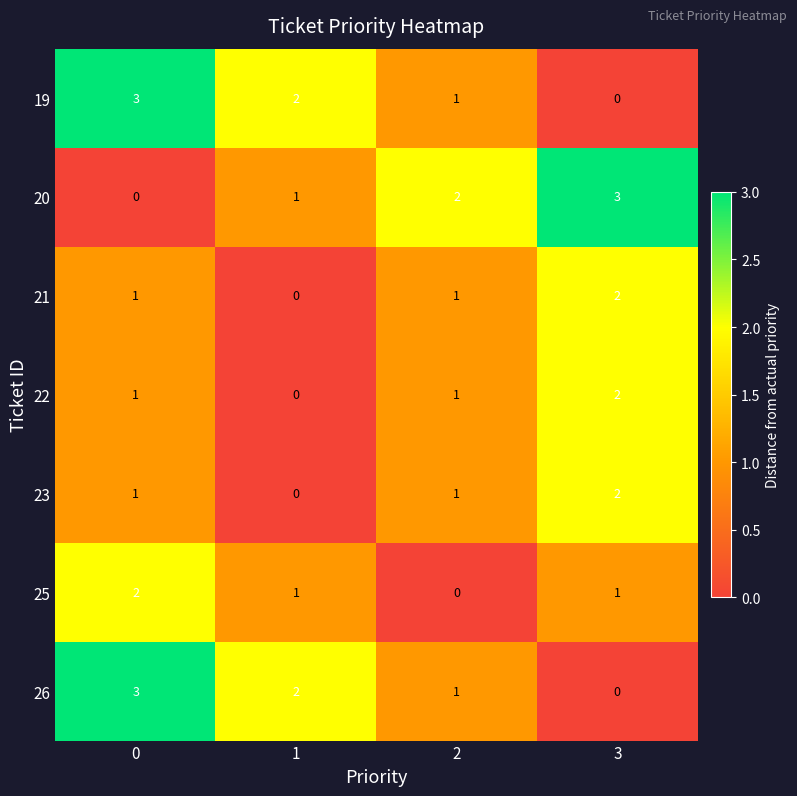

What is the spread (max minus min) of values at 0?

3